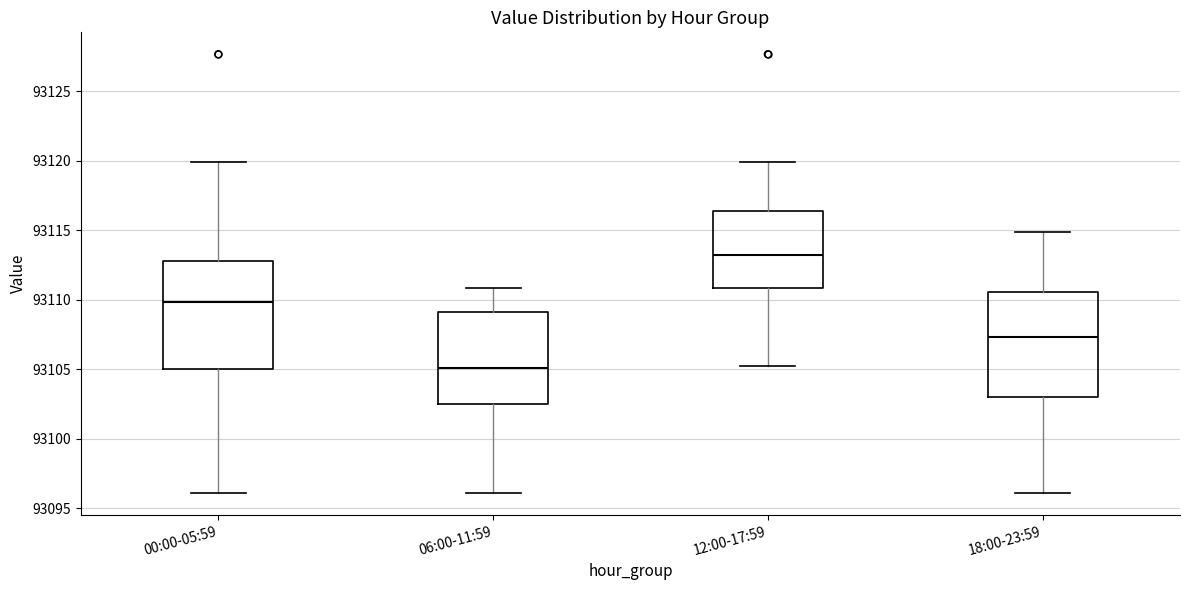

Where does the upper whisker of the box for 12:00-17:59 end on the y-axis? The values are not printed on the chart, so give them approximately, as read against the axis.

93120.0